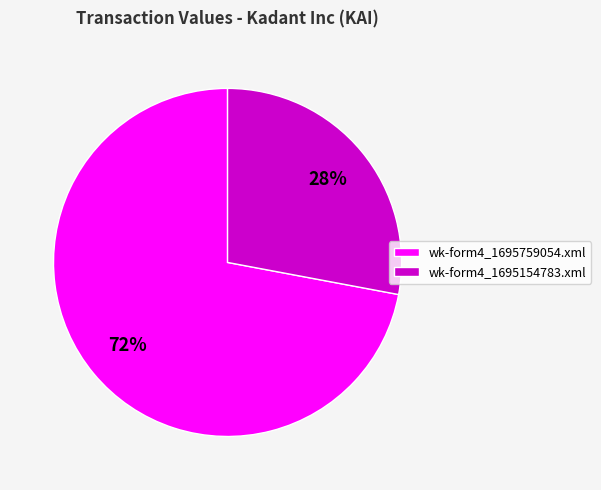

How many segments does this pie chart have?

2